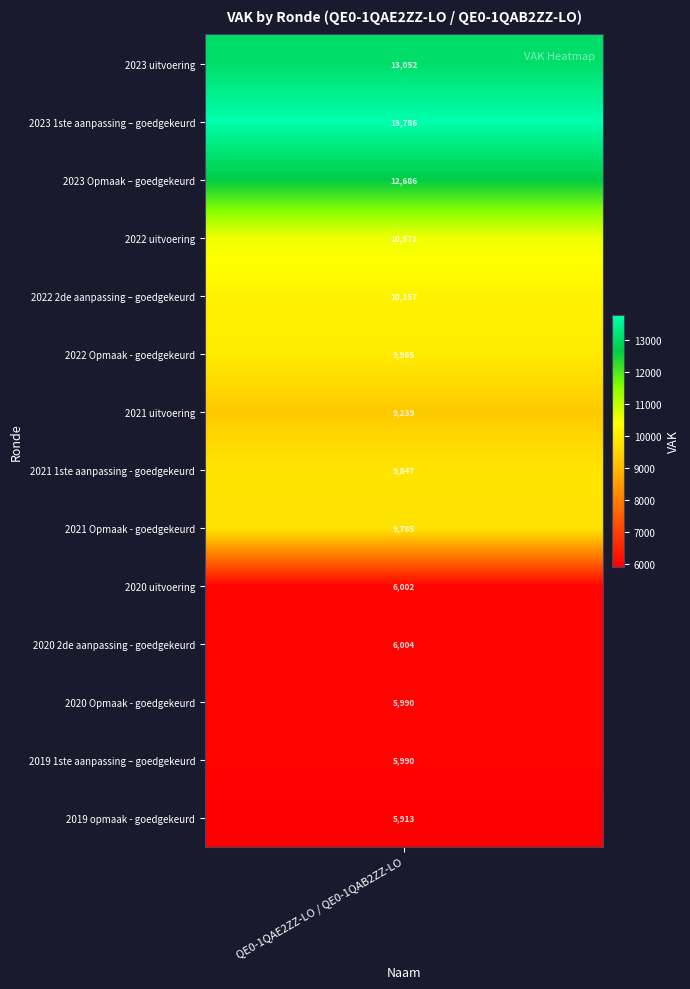

The chart shows a value of 9239 at 2021 uitvoering. True or false?

True